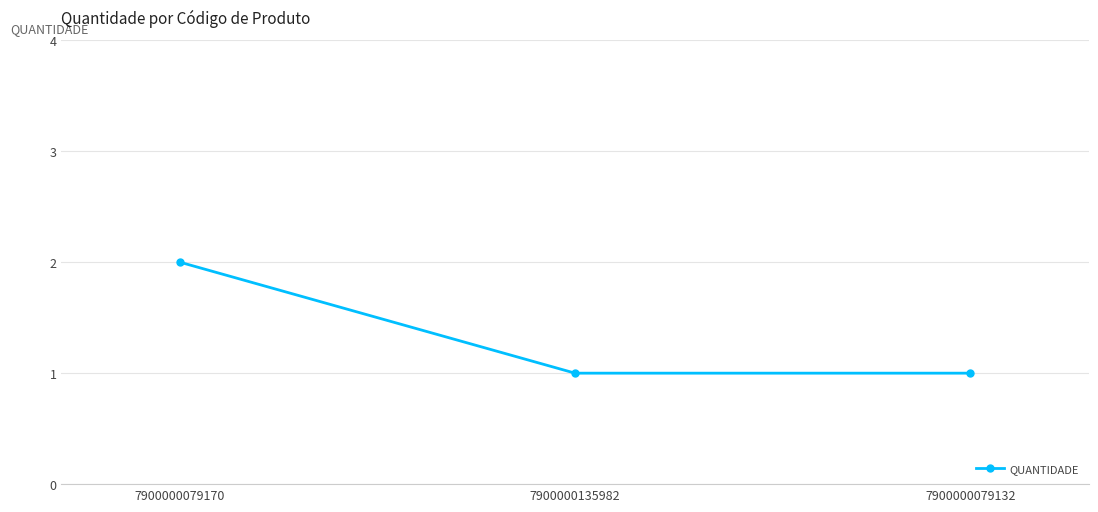

What is the sum of the values at 7900000079170 and 7900000079132?

3